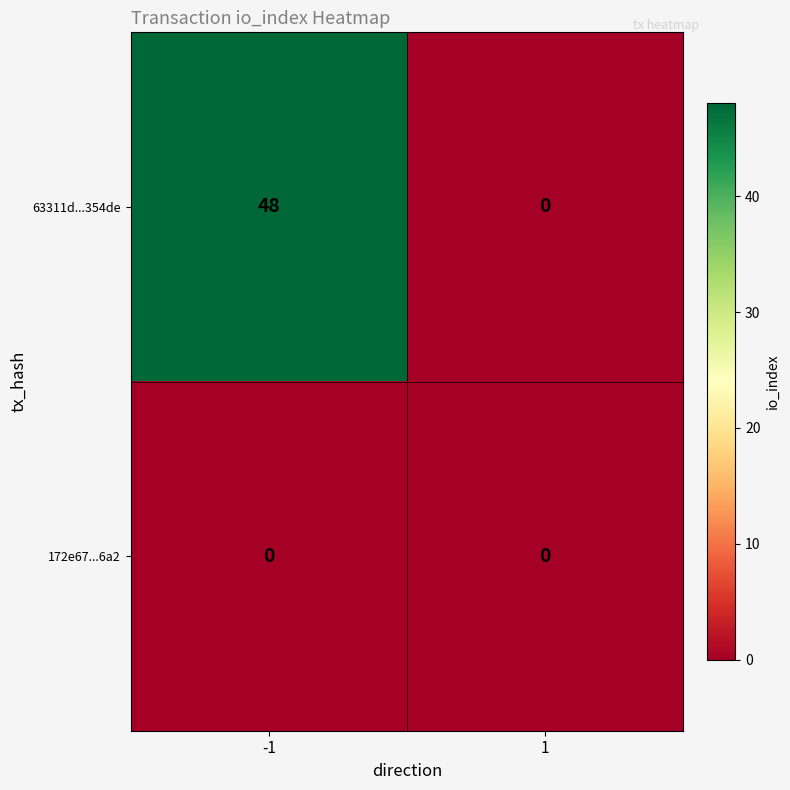

List the labels in order of 63311d...354de value, largest first.

-1, 1